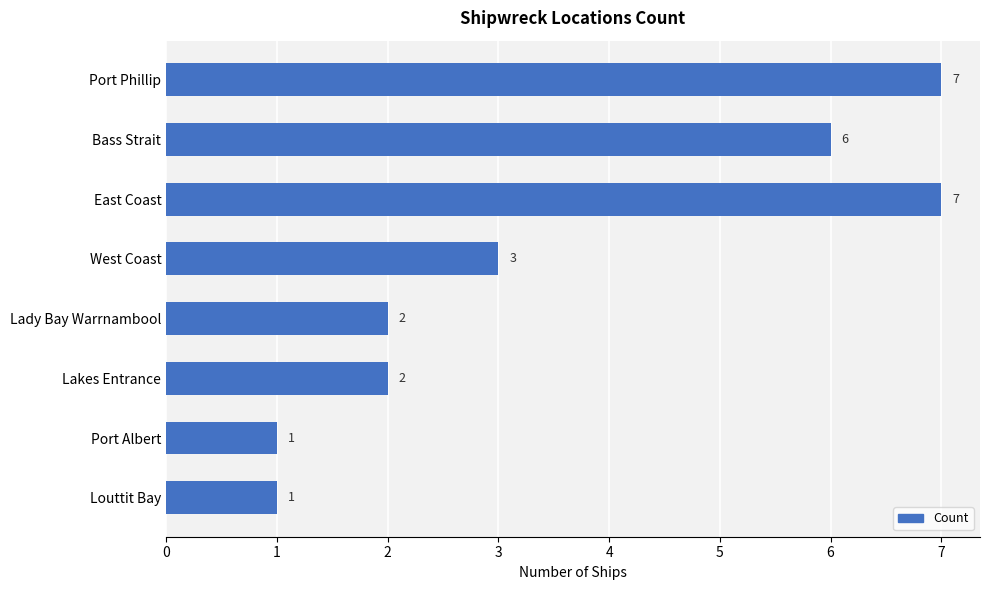

What is the value of the 4th bar from the top?

3